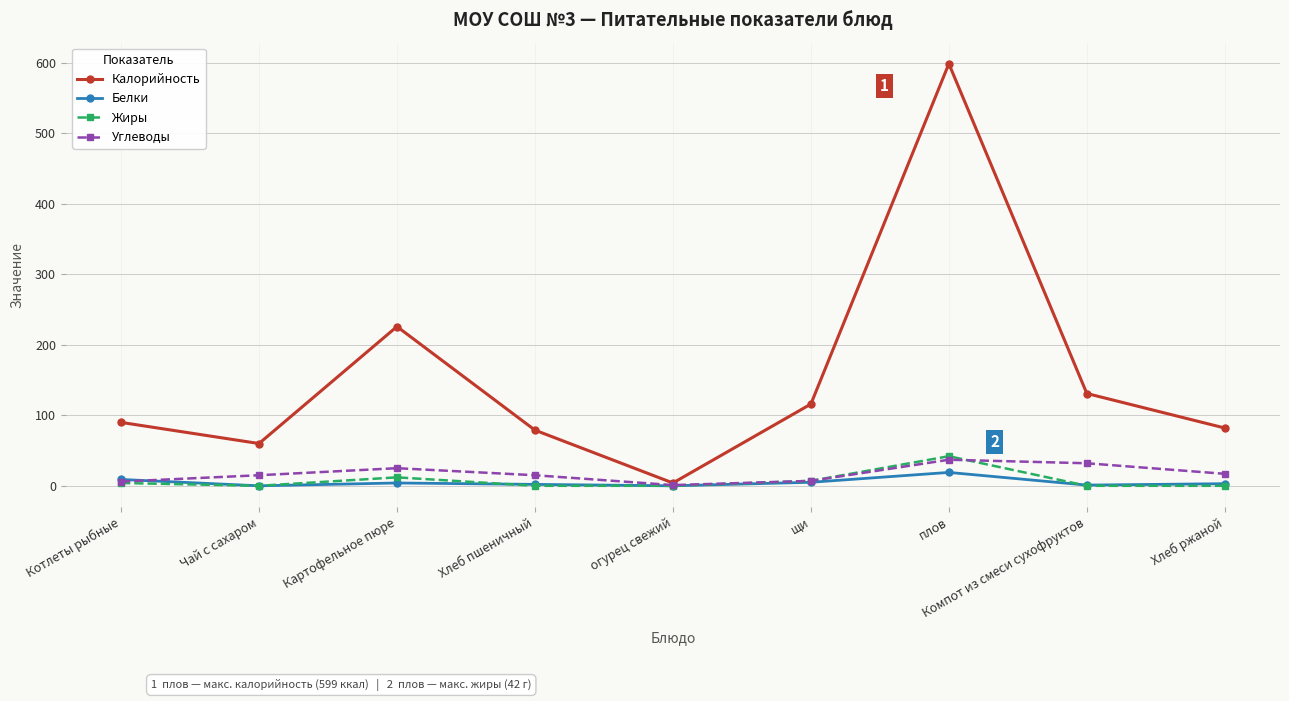

What is the label of the 9th point from the right?

Котлеты рыбные